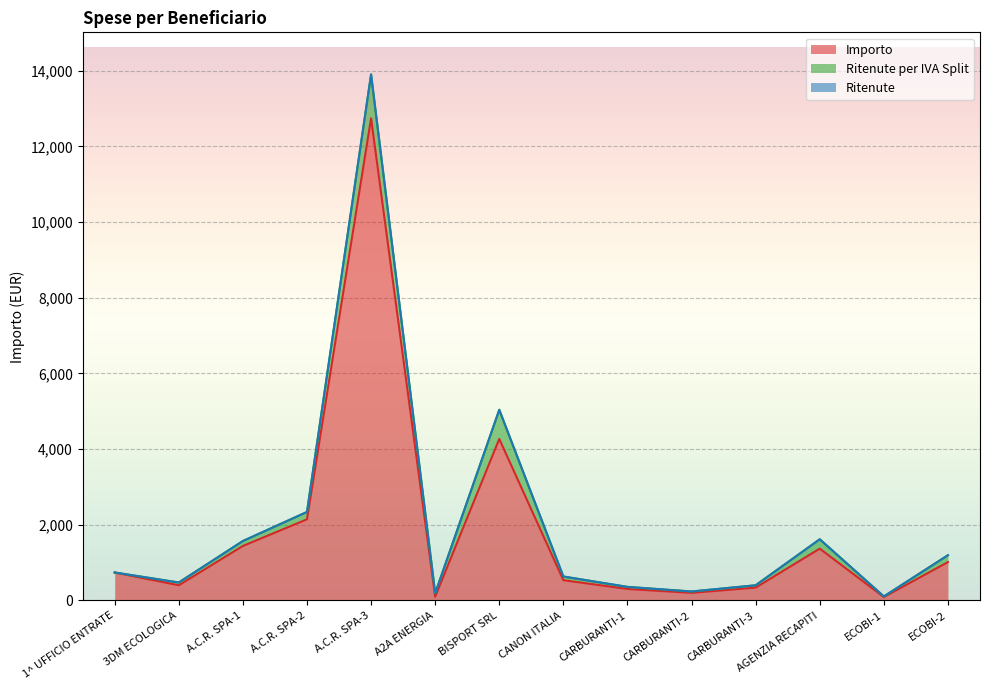

Which series changed the most between A2A ENERGIA and CARBURANTI-3?

Importo